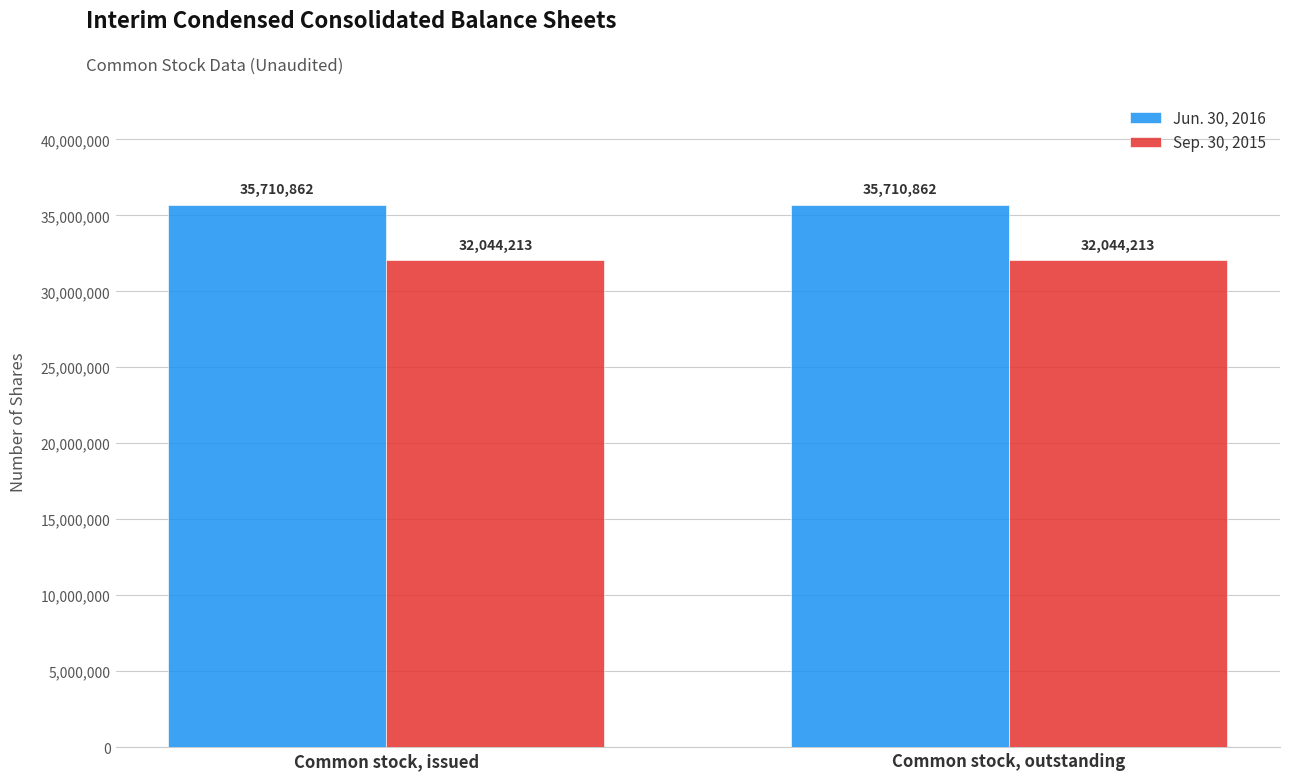

What is the minimum value for Jun. 30, 2016?

35710862